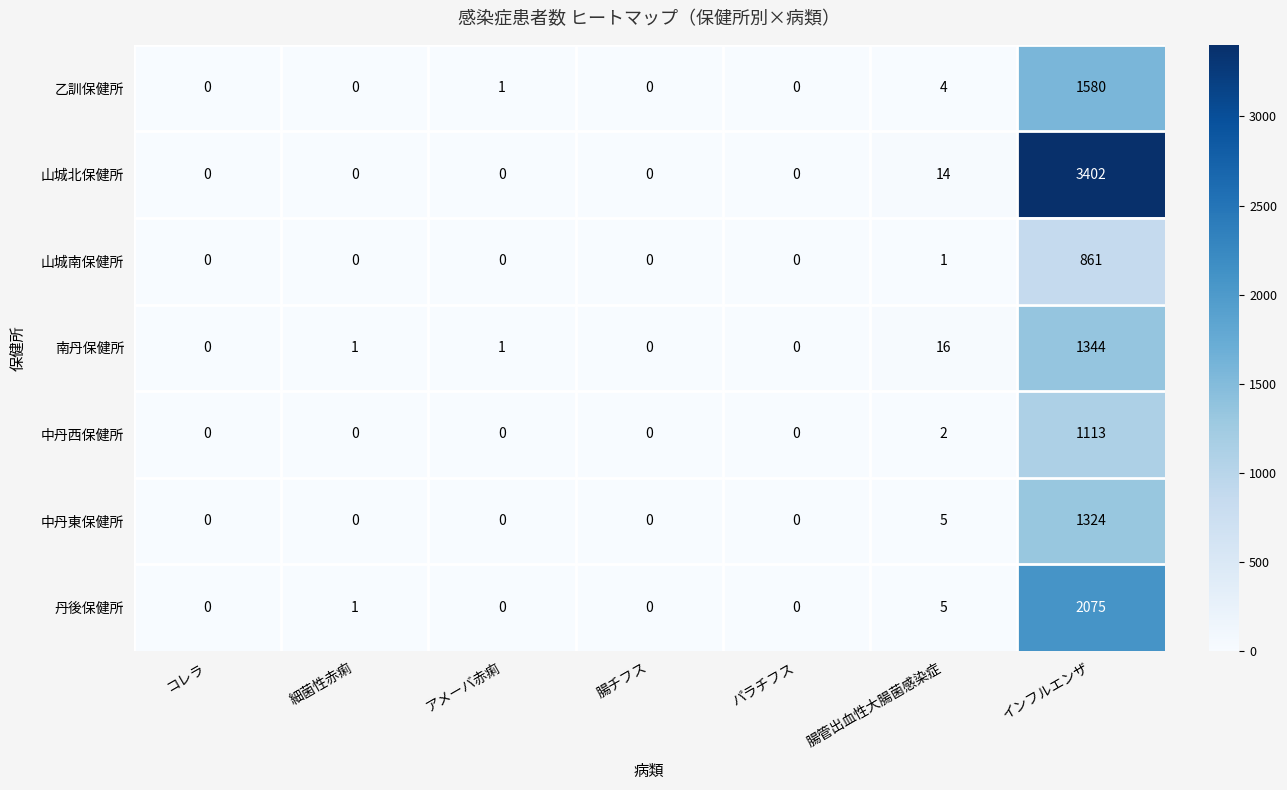

At インフルエンザ, list the series in order from smallest to largest.

山城南保健所, 中丹西保健所, 中丹東保健所, 南丹保健所, 乙訓保健所, 丹後保健所, 山城北保健所